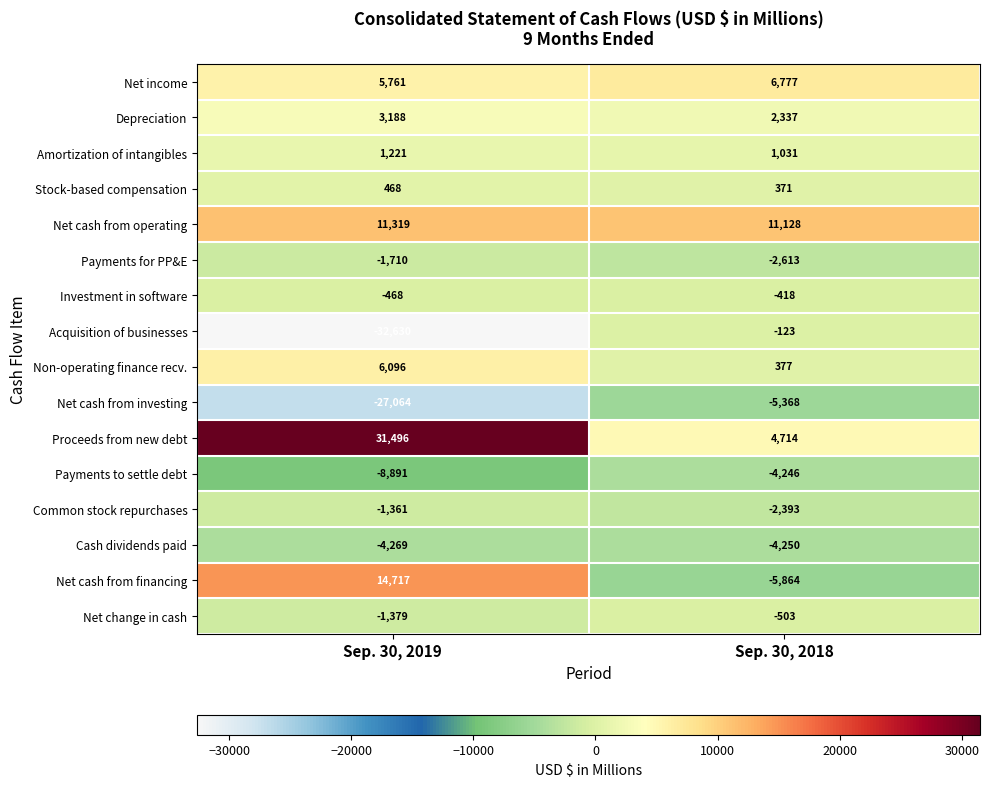

At Sep. 30, 2018, list the series in order from smallest to largest.

Net cash from financing, Net cash from investing, Cash dividends paid, Payments to settle debt, Payments for PP&E, Common stock repurchases, Net change in cash, Investment in software, Acquisition of businesses, Stock-based compensation, Non-operating finance recv., Amortization of intangibles, Depreciation, Proceeds from new debt, Net income, Net cash from operating